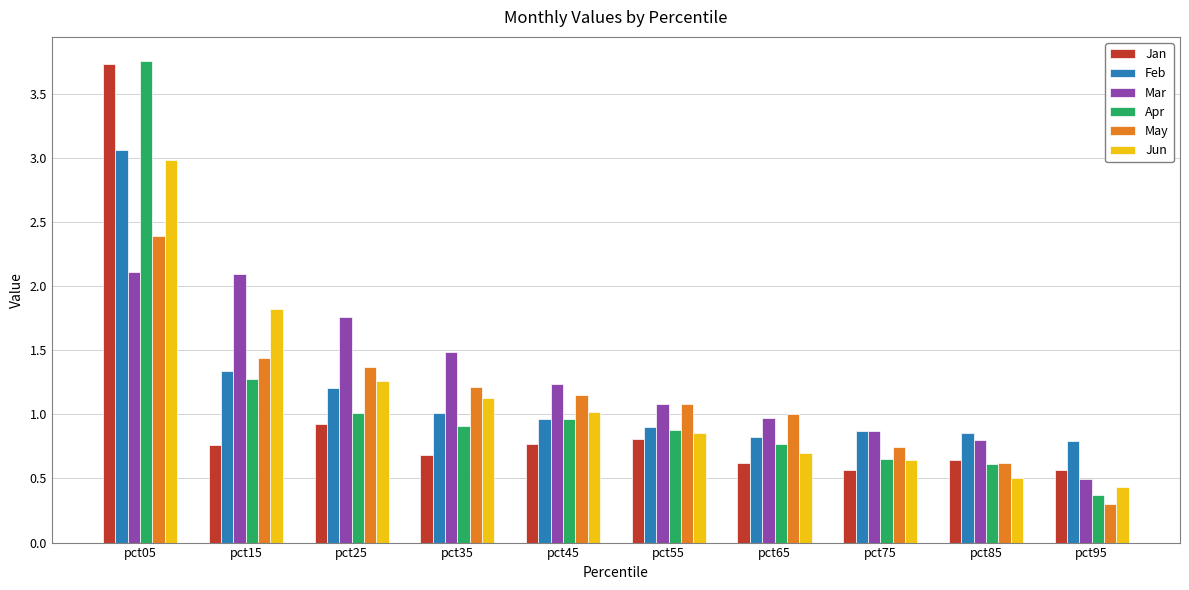

What is the average value of the May series?

1.1